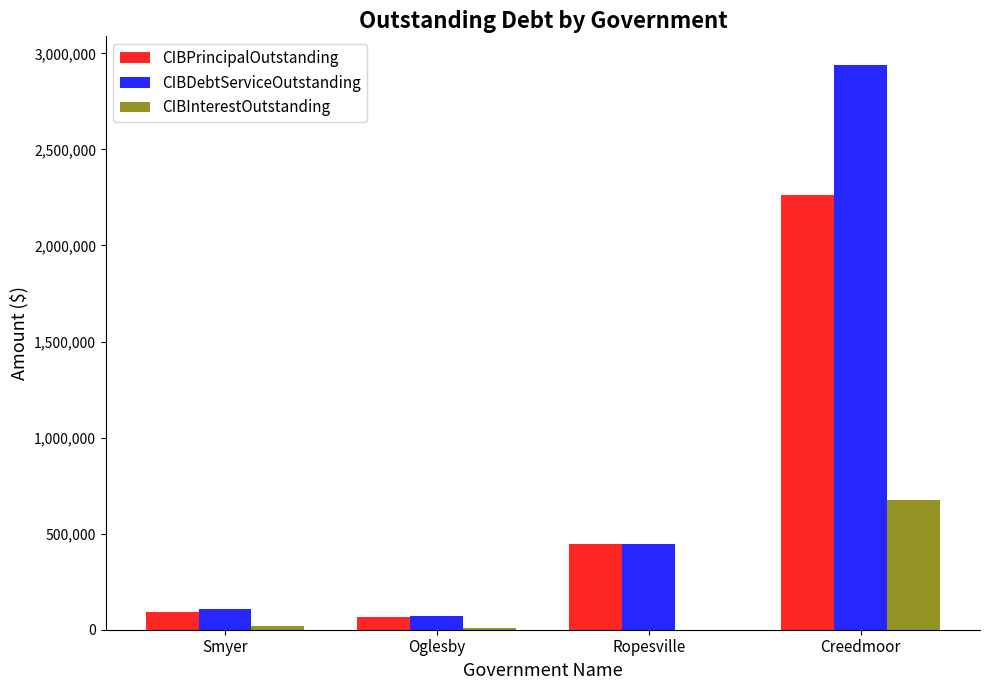

Where is CIBPrincipalOutstanding nearest to the value 1163837?

Ropesville